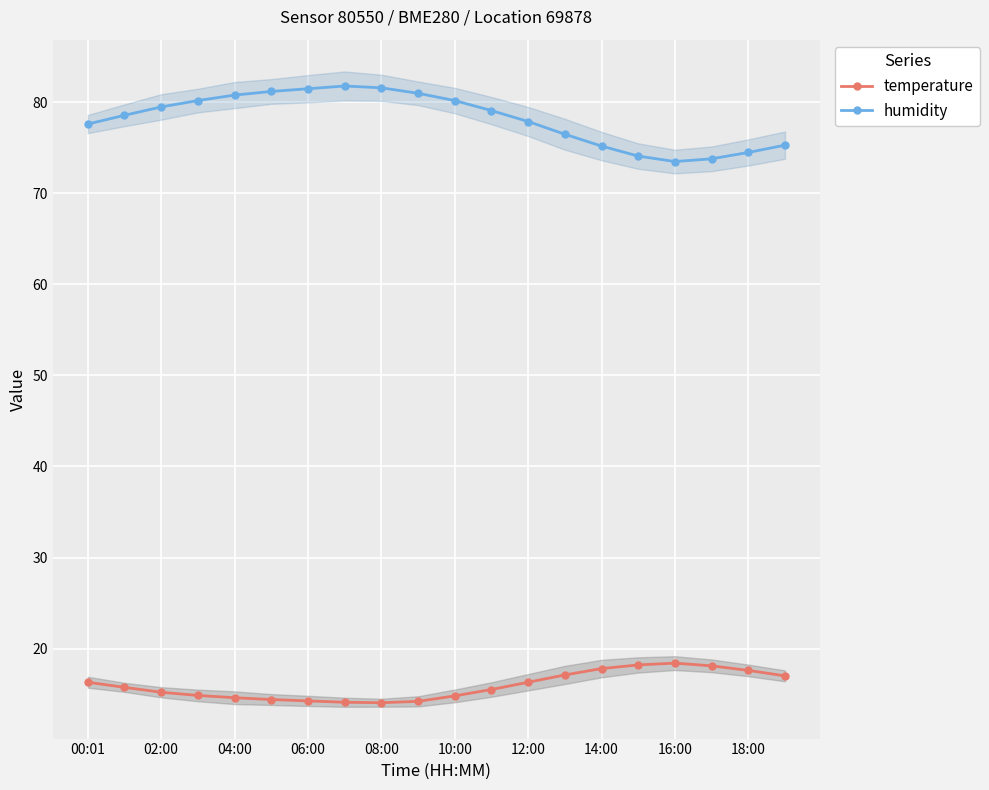

The humidity series shows 74.5 at 18:00. True or false?

True